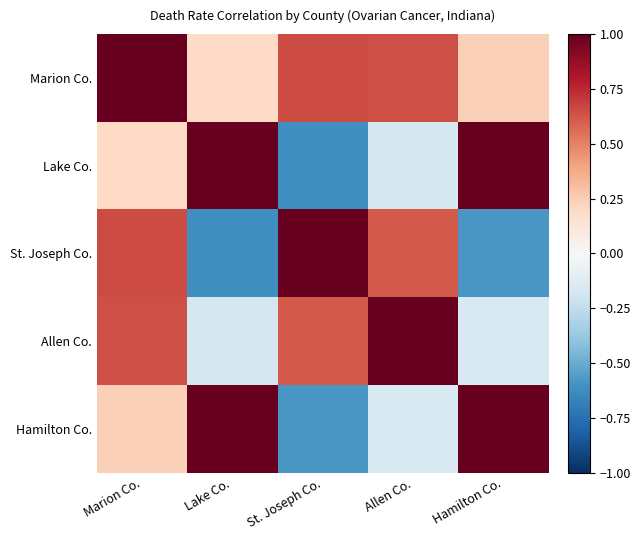

At which category is the sum across all series the highest?

Marion Co.